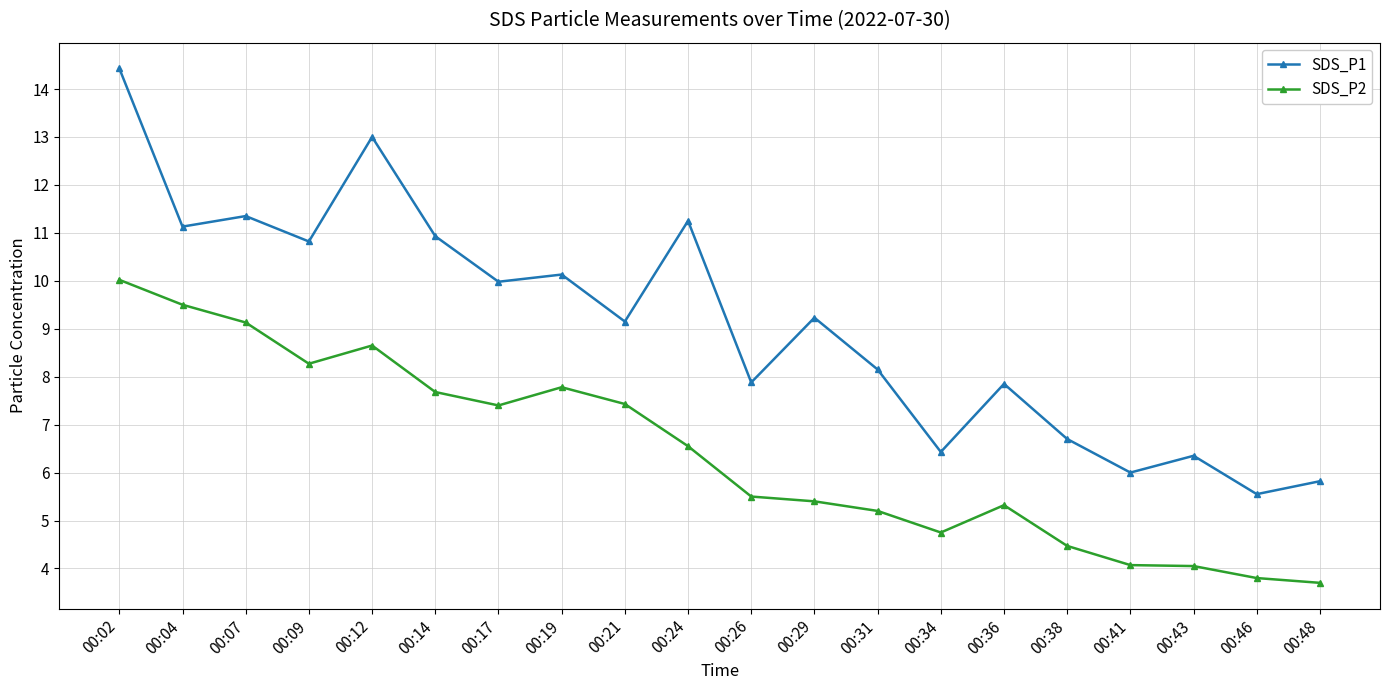

True or false: SDS_P2 and SDS_P1 intersect in this chart.

False